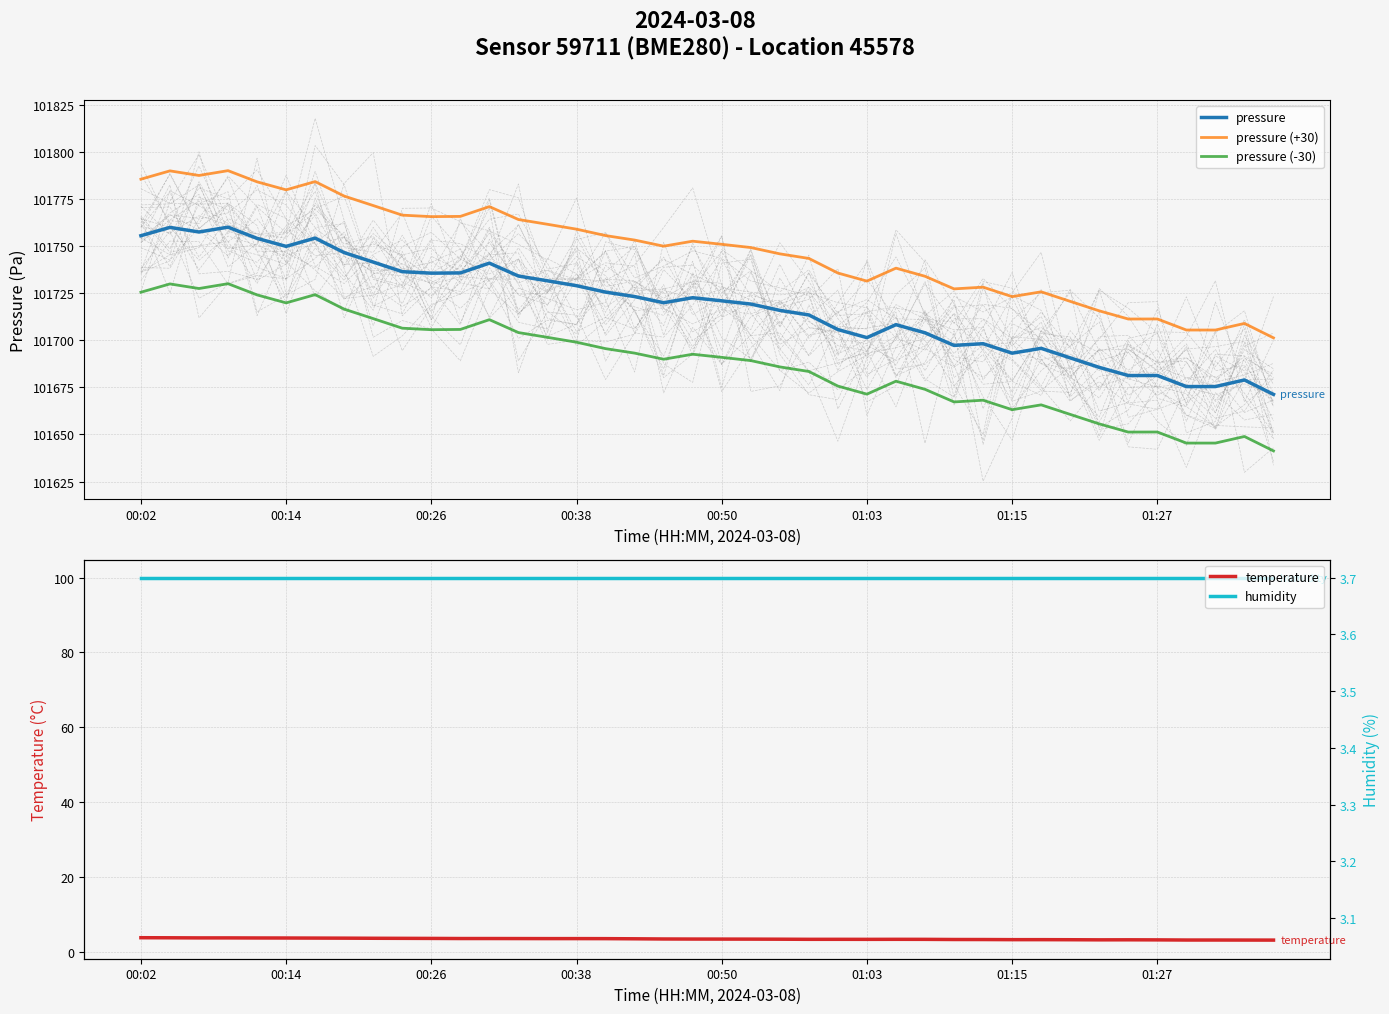

Which has a higher value, 37 or 28?

28